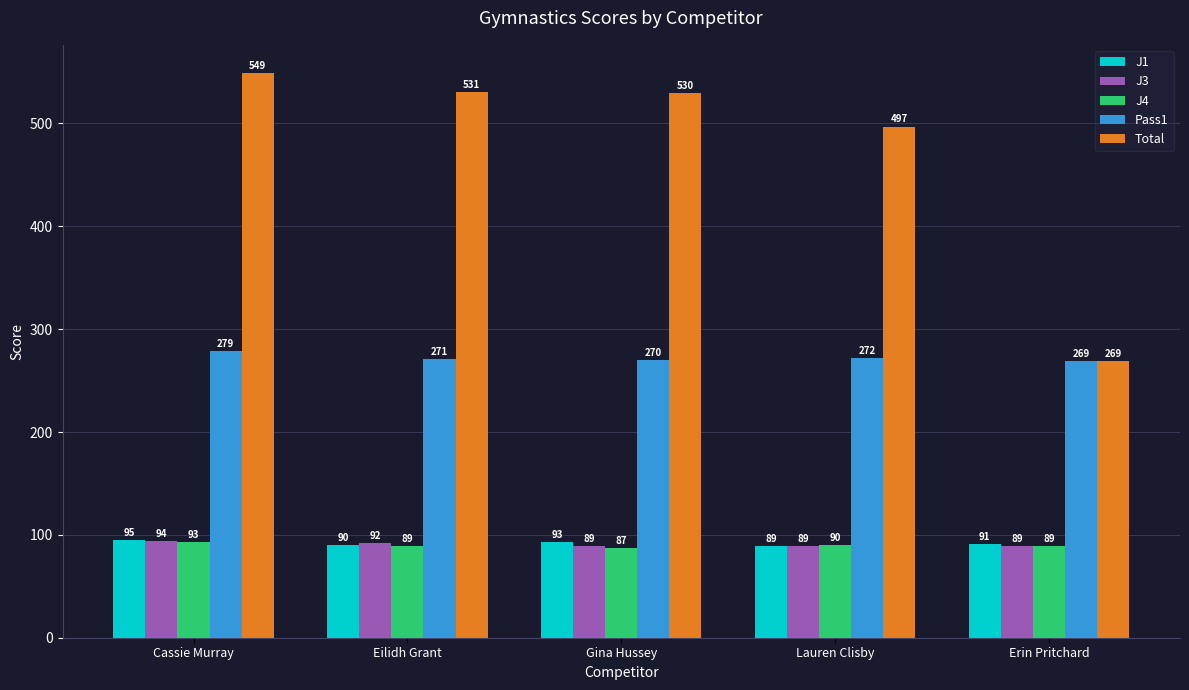

Rank the series at Eilidh Grant from lowest to highest value.

J4, J1, J3, Pass1, Total